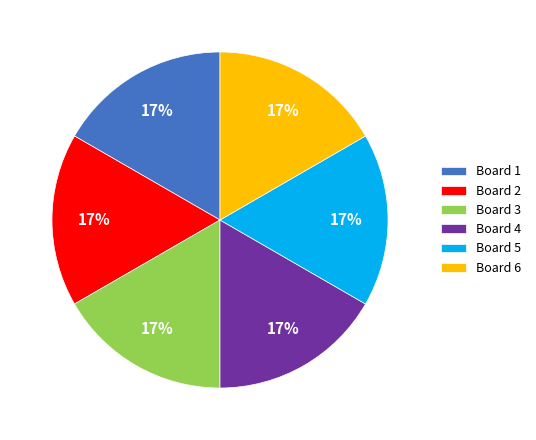

To the nearest percent, what is the average slice percentage?

17%